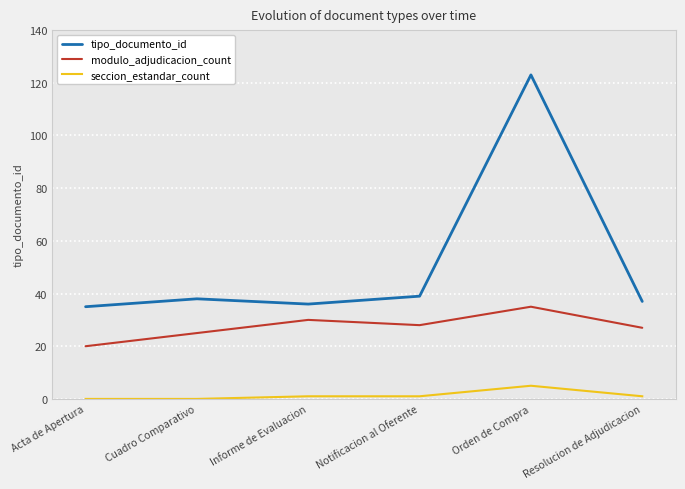

How many lines are shown in the chart?

3